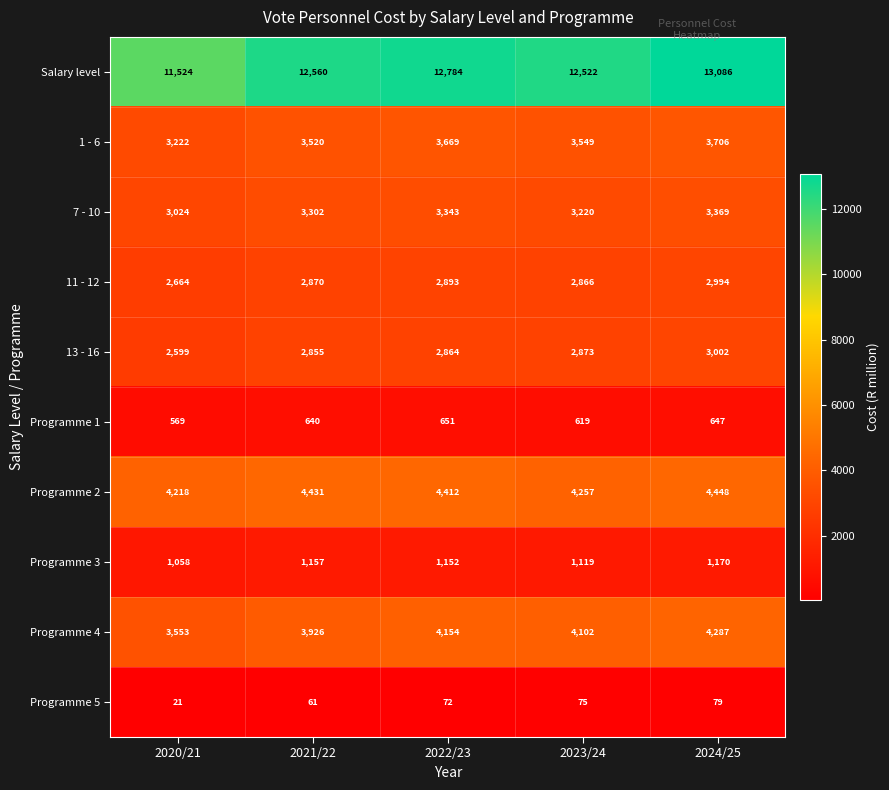

Is it true that 11 - 12 equals 2893 at 2022/23?

True